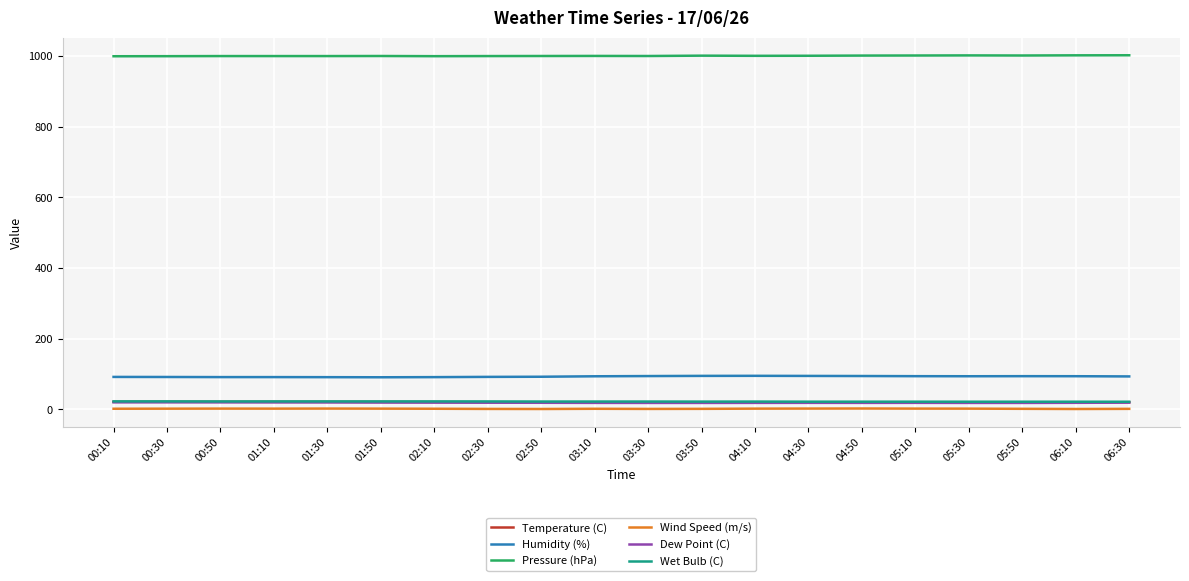

What is the highest value of the Humidity (%) series?

94.5